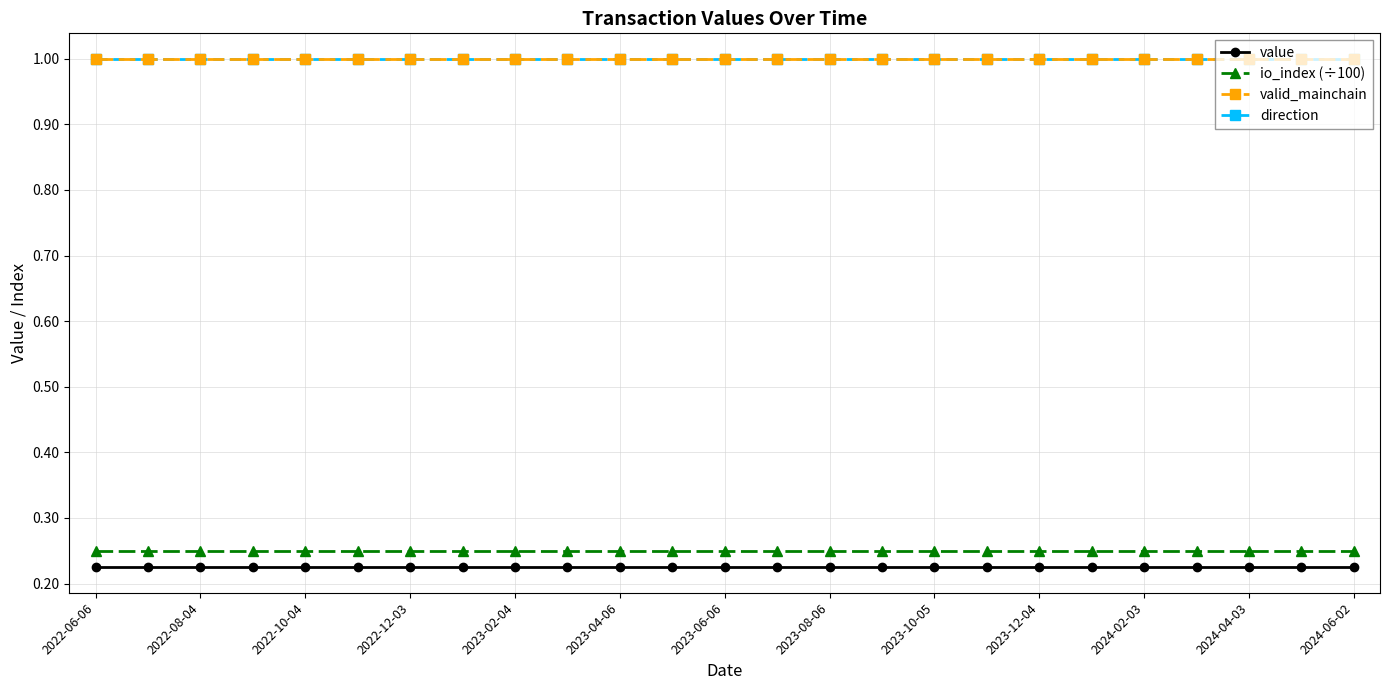

Rank the categories by io_index (÷100) value from highest to lowest.

2022-06-06, 2022-08-04, 2022-10-04, 2022-12-03, 2023-02-04, 2023-04-06, 2023-06-06, 2023-08-06, 2023-10-05, 2023-12-04, 2024-02-03, 2024-04-03, 2024-06-02, 13, 14, 15, 16, 17, 18, 19, 20, 21, 22, 23, 24